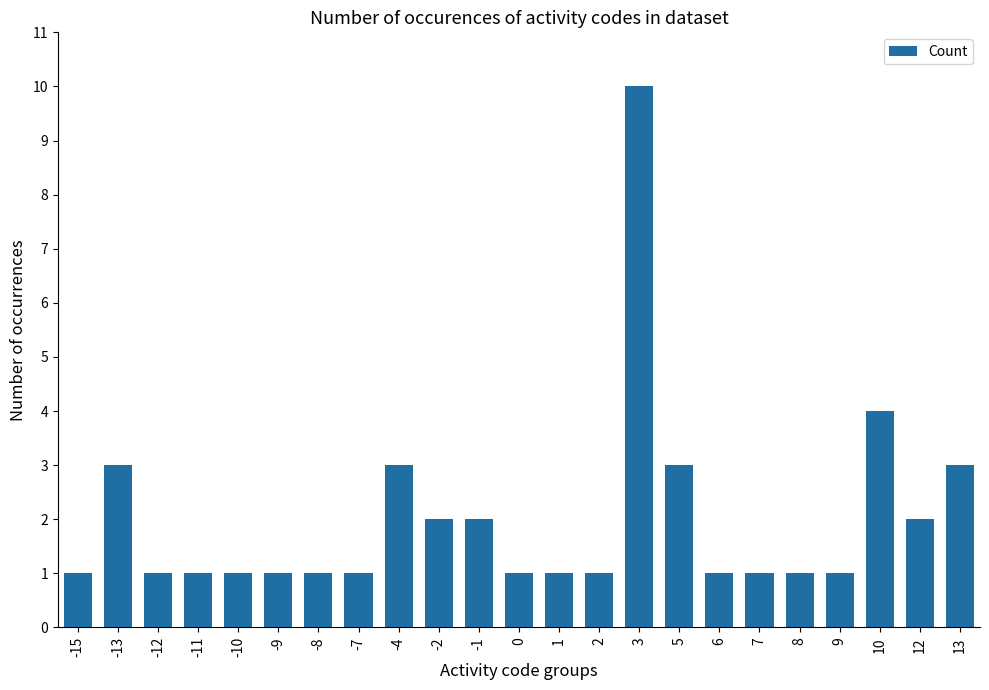

What is the minimum value shown in the chart?

1